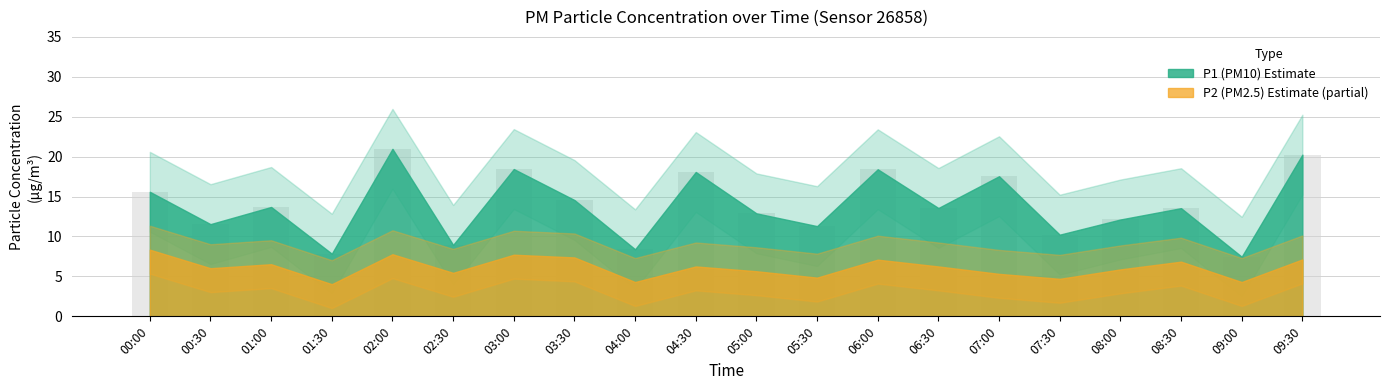

Which label corresponds to the largest value in the chart?

02:00